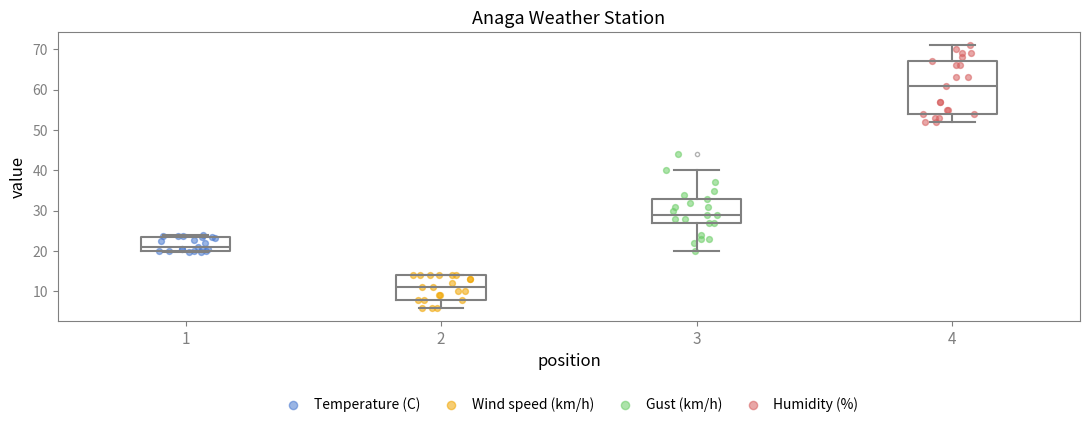

Which box's median line is the lowest?

2